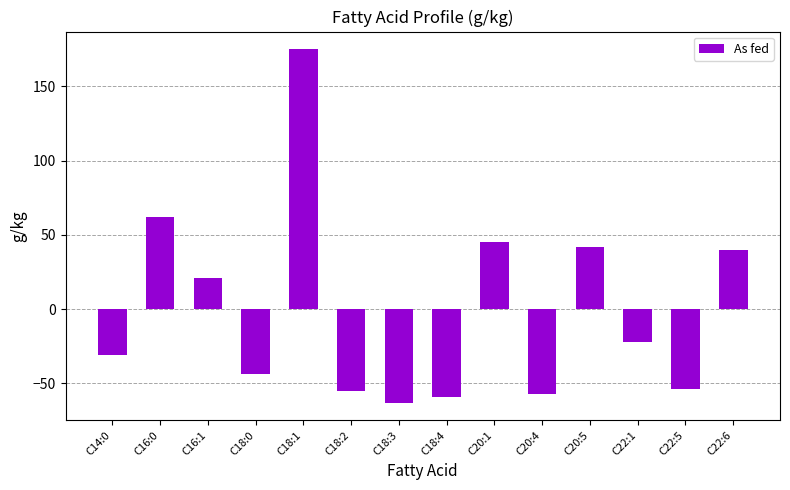

The value at C16:1 is 21. True or false?

True